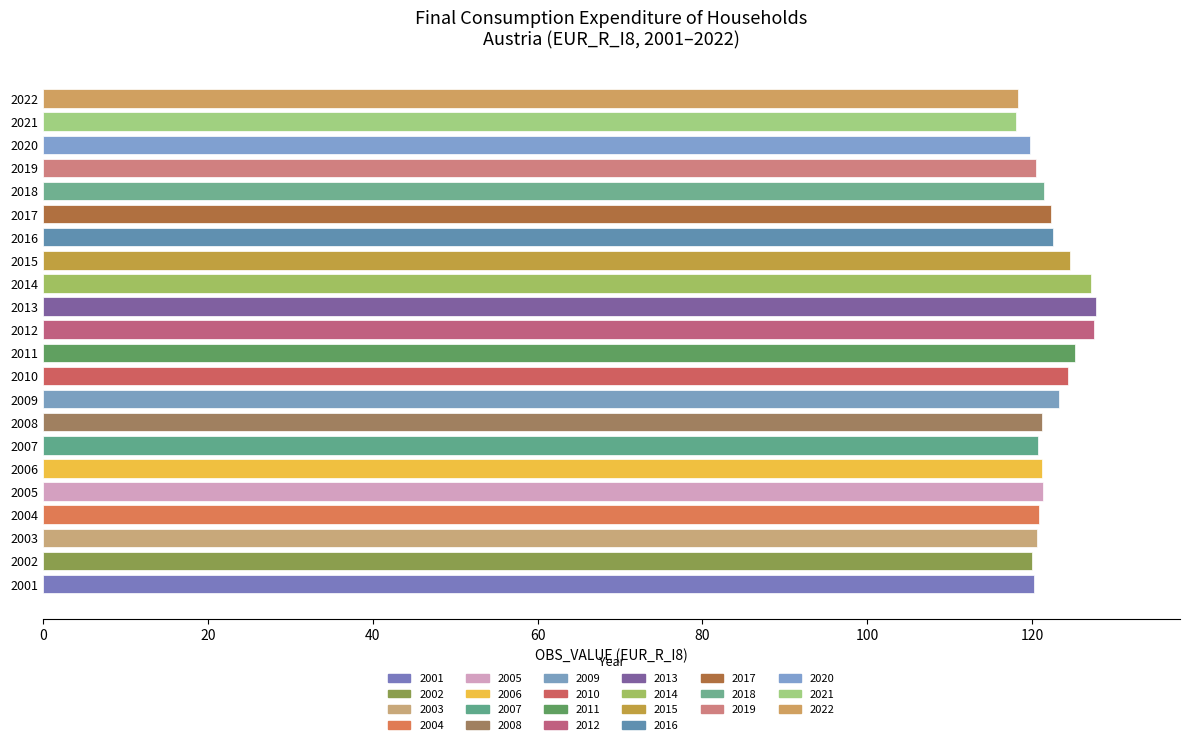

What is the maximum value shown in the chart?

127.7